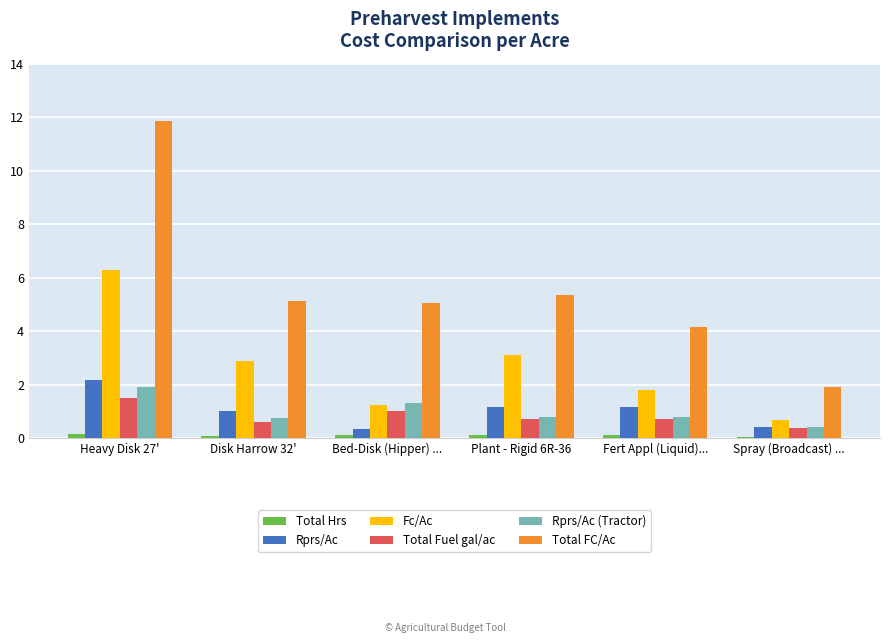

What is the maximum value for Fc/Ac?

6.3